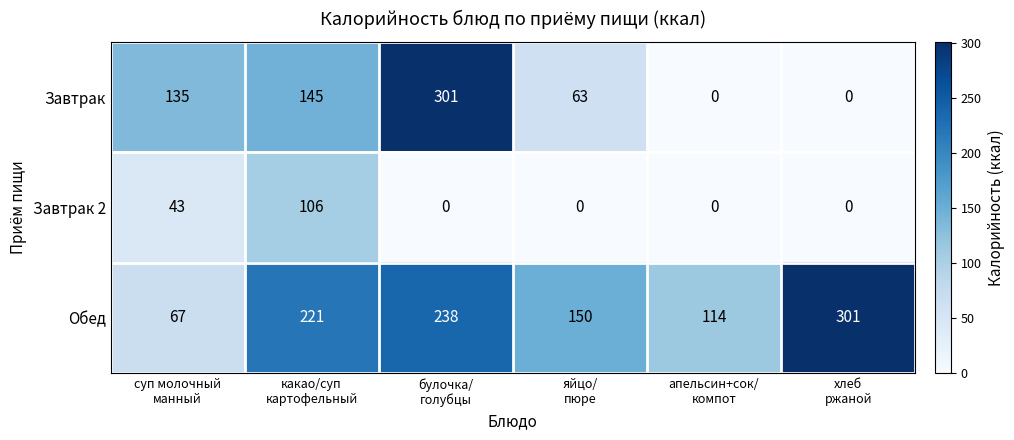

How many categories are shown in the chart?

6